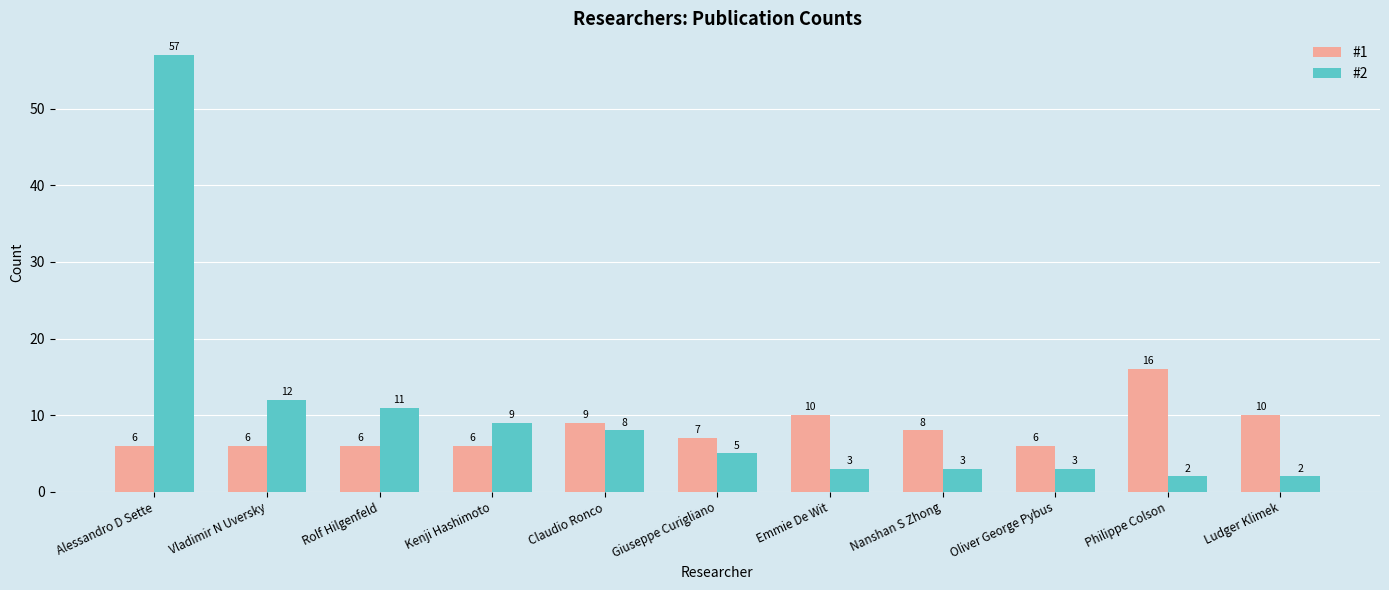

What is the value of the #1 bar at the 9th from the left?

6